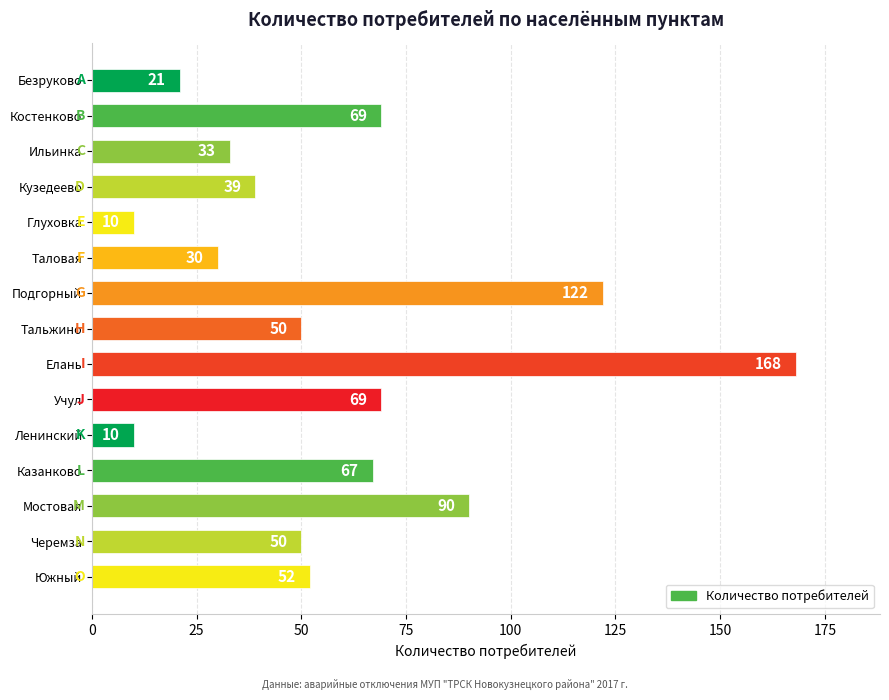

How many series are shown in this chart?

1